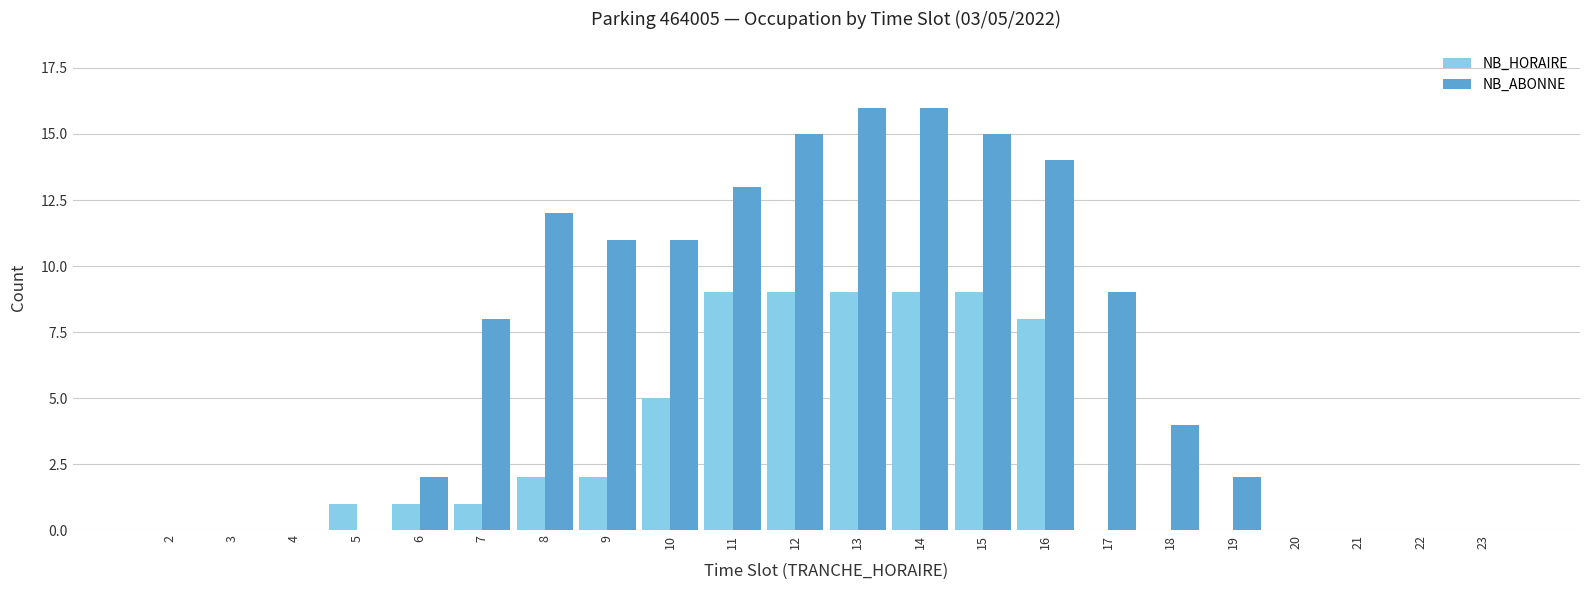

What is the maximum value for NB_HORAIRE?

9